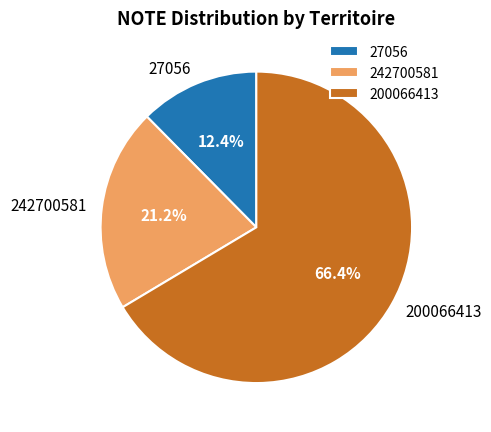

How many slices are in this pie chart?

3